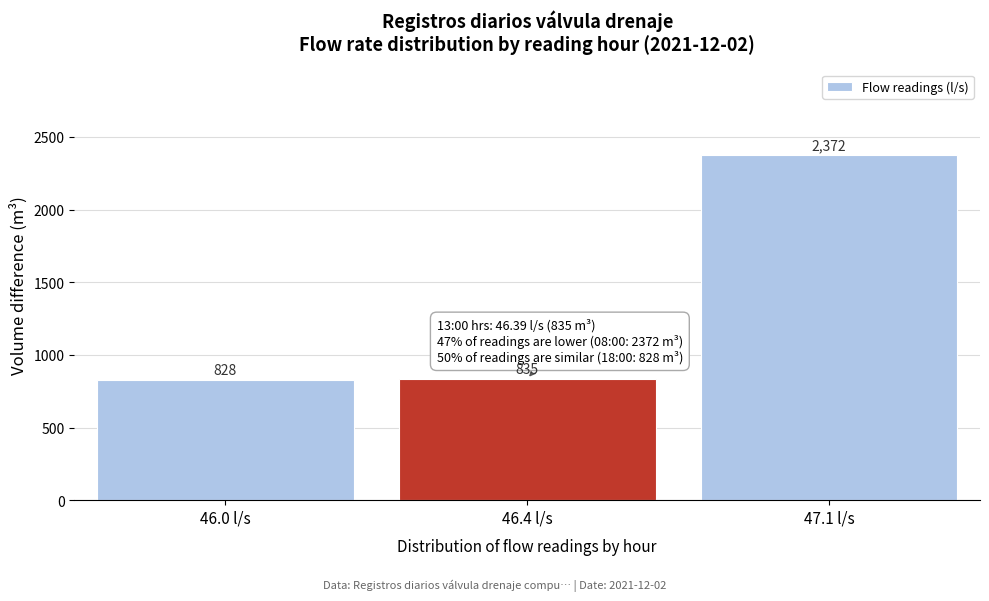

Reading left to right, what are all the values shown in this chart?

828	835	2372